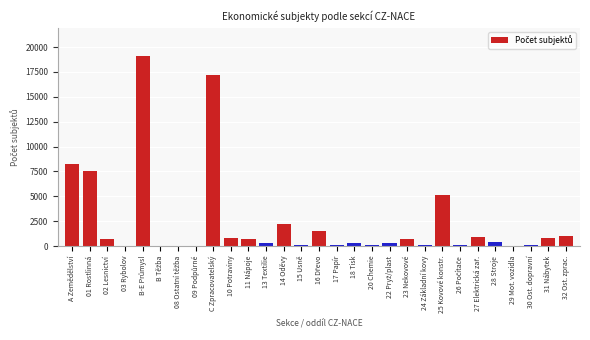

What is the greatest value displayed?

19065